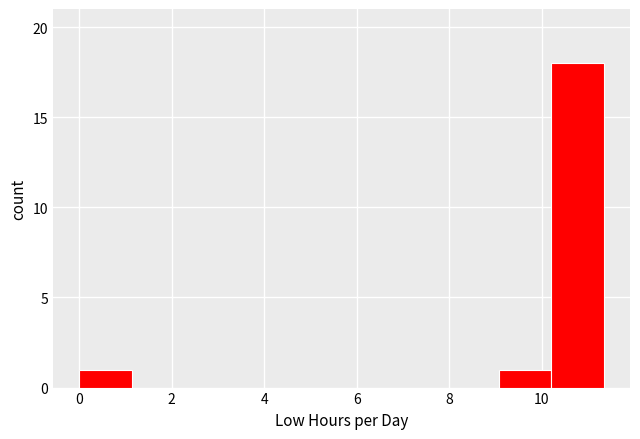

What is the height of the bar covering 9.0 to 10.2 on the x-axis? Neither the bar edges nor the heights are printed on the chart, so give them approximately, as read against the axes.

1